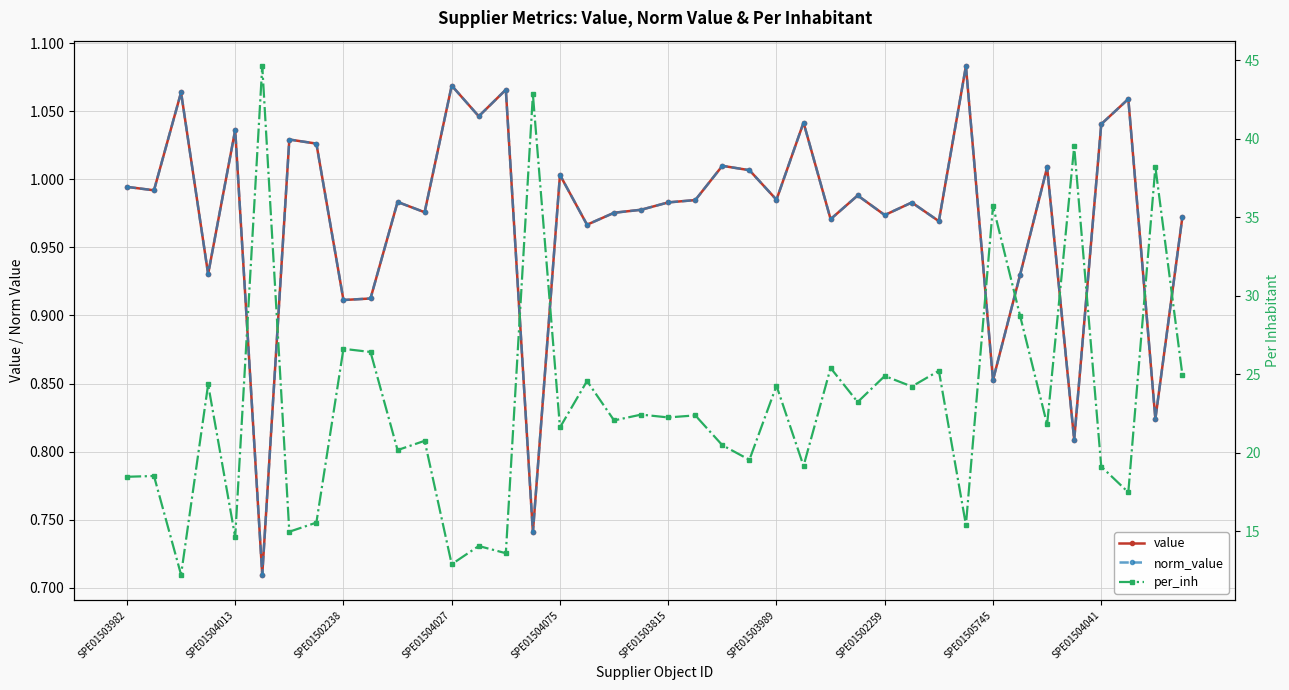

Rank the series by their maximum value, from highest to lowest.

per_inh, value, norm_value